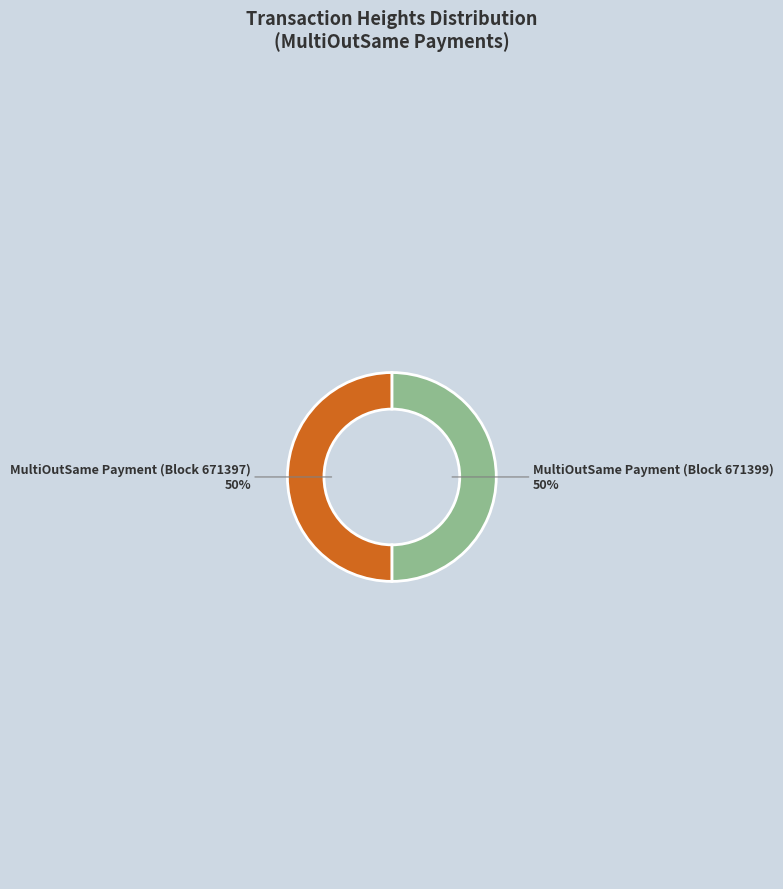

How many segments does this pie chart have?

2